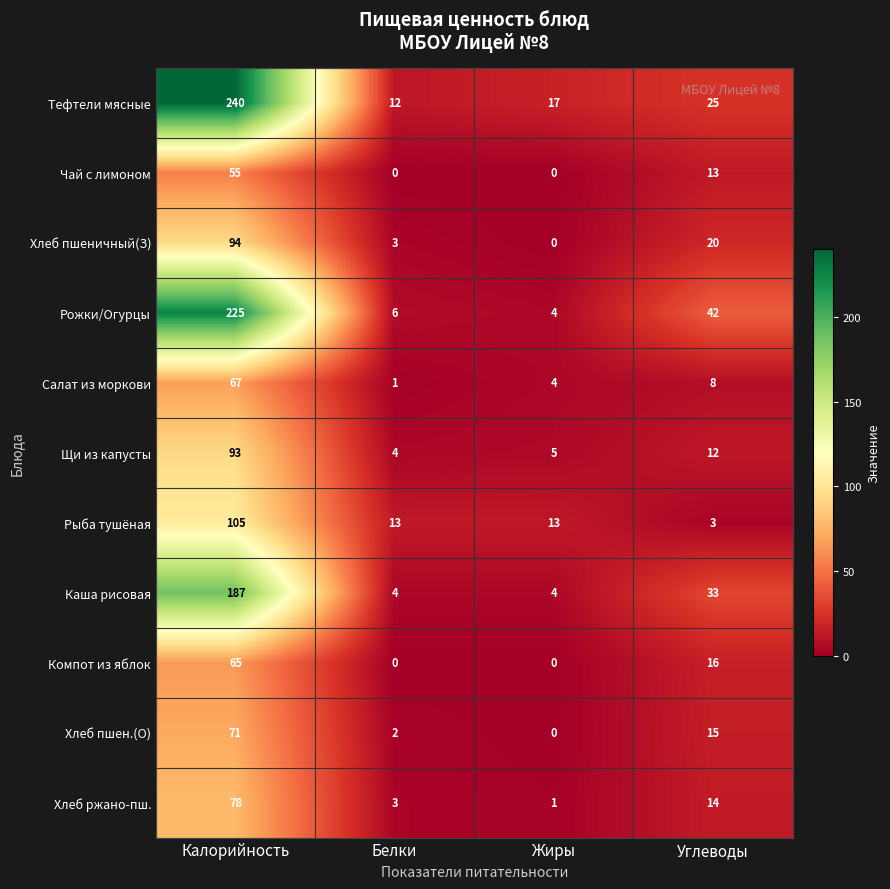

Which series has the largest range (max minus min)?

Тефтели мясные